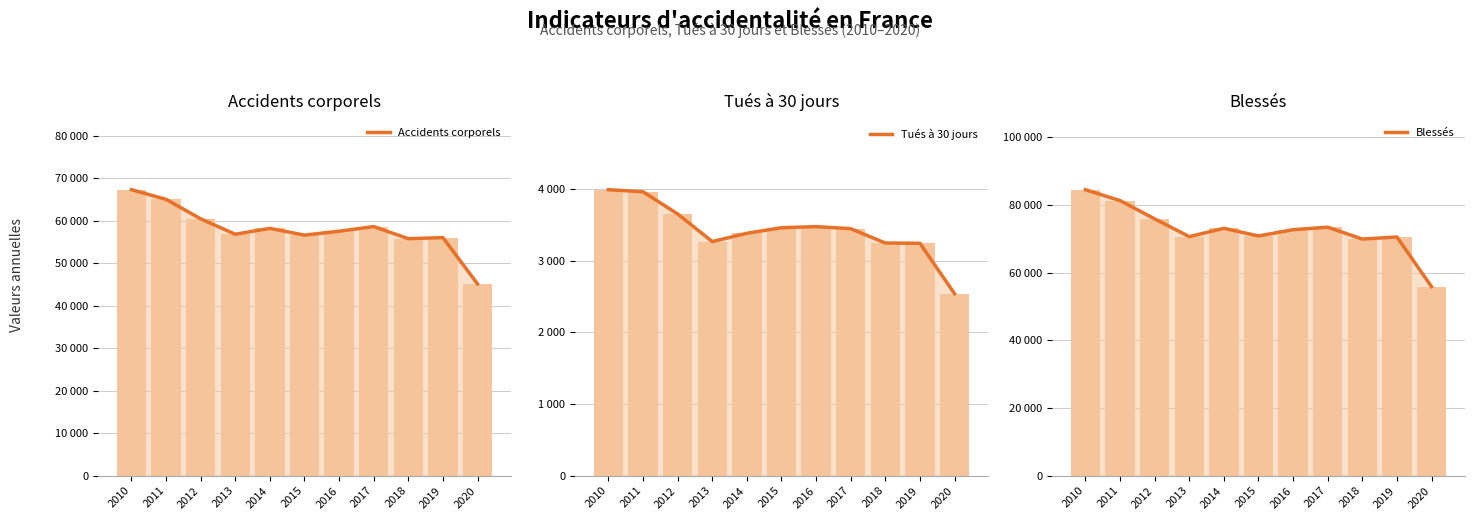

How many distinct data groups are displayed?

6